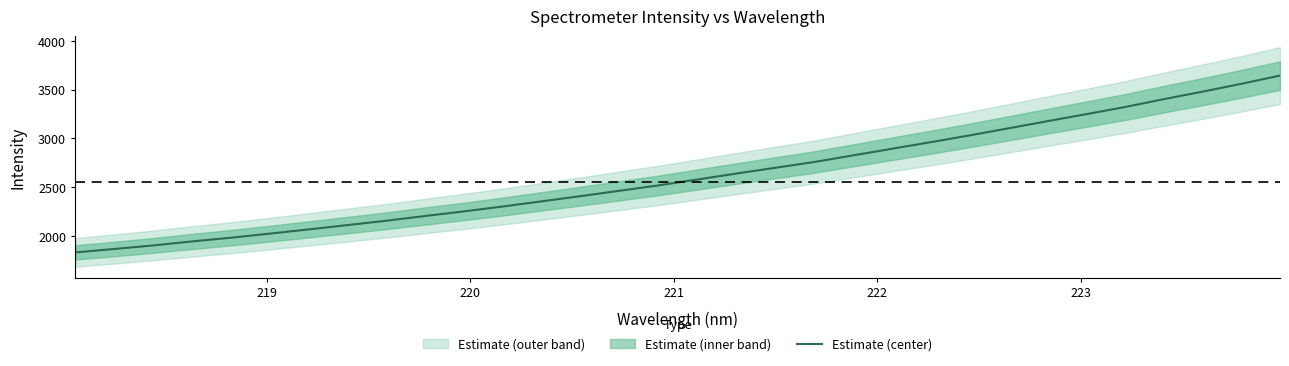

What is the sum of all values?

83741.5